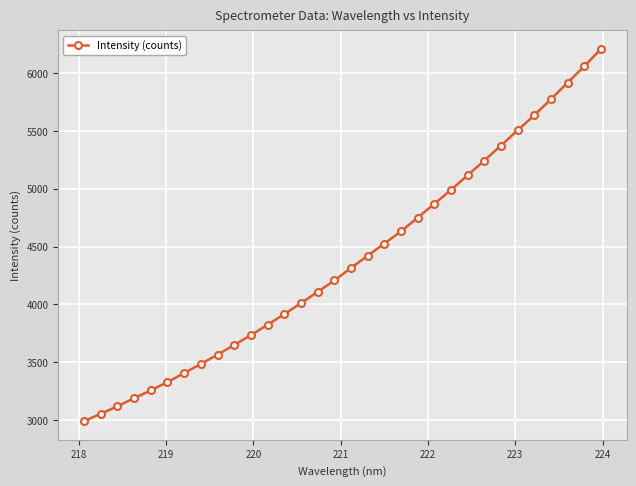

What is the smallest value displayed?

2989.2